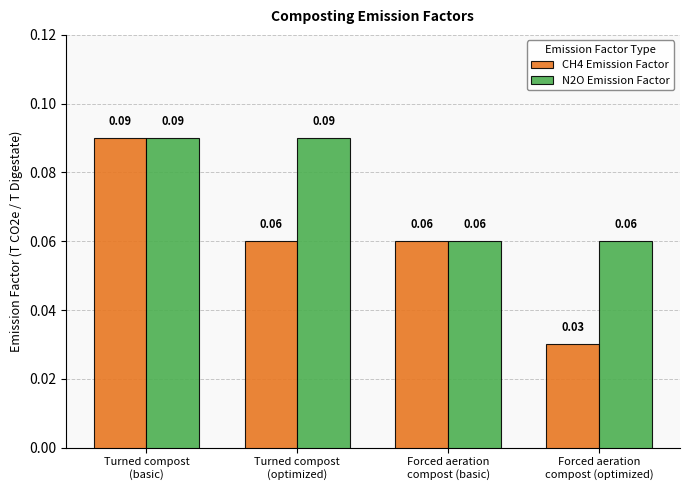

Which series has the widest spread of values?

CH4 Emission Factor